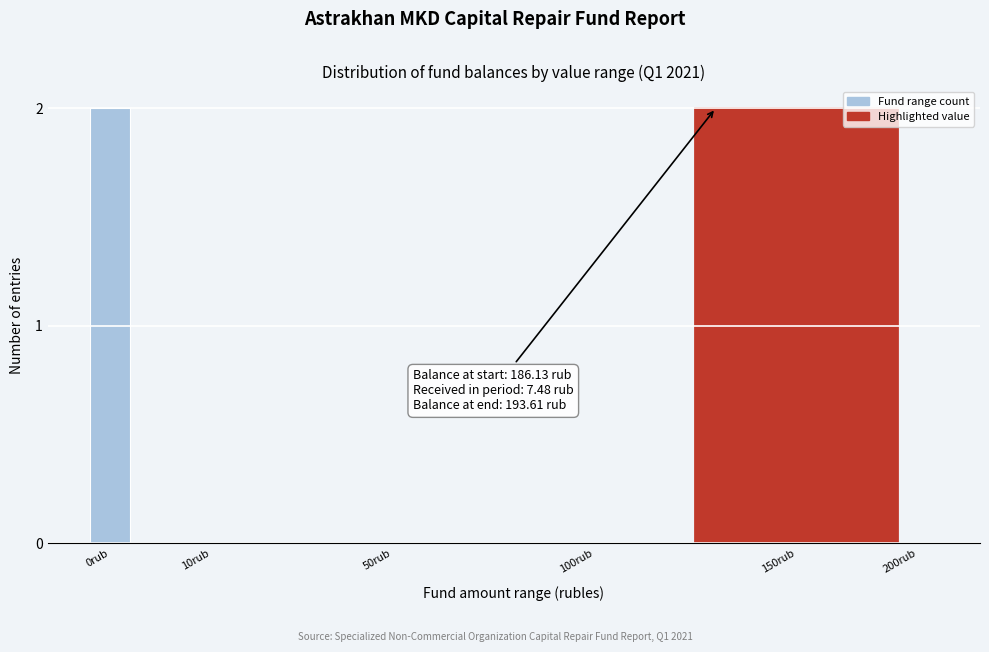

Reading right to left, what are all the values shown in this chart?

200rub=0	150rub=2	100rub=0	50rub=0	10rub=0	0rub=2